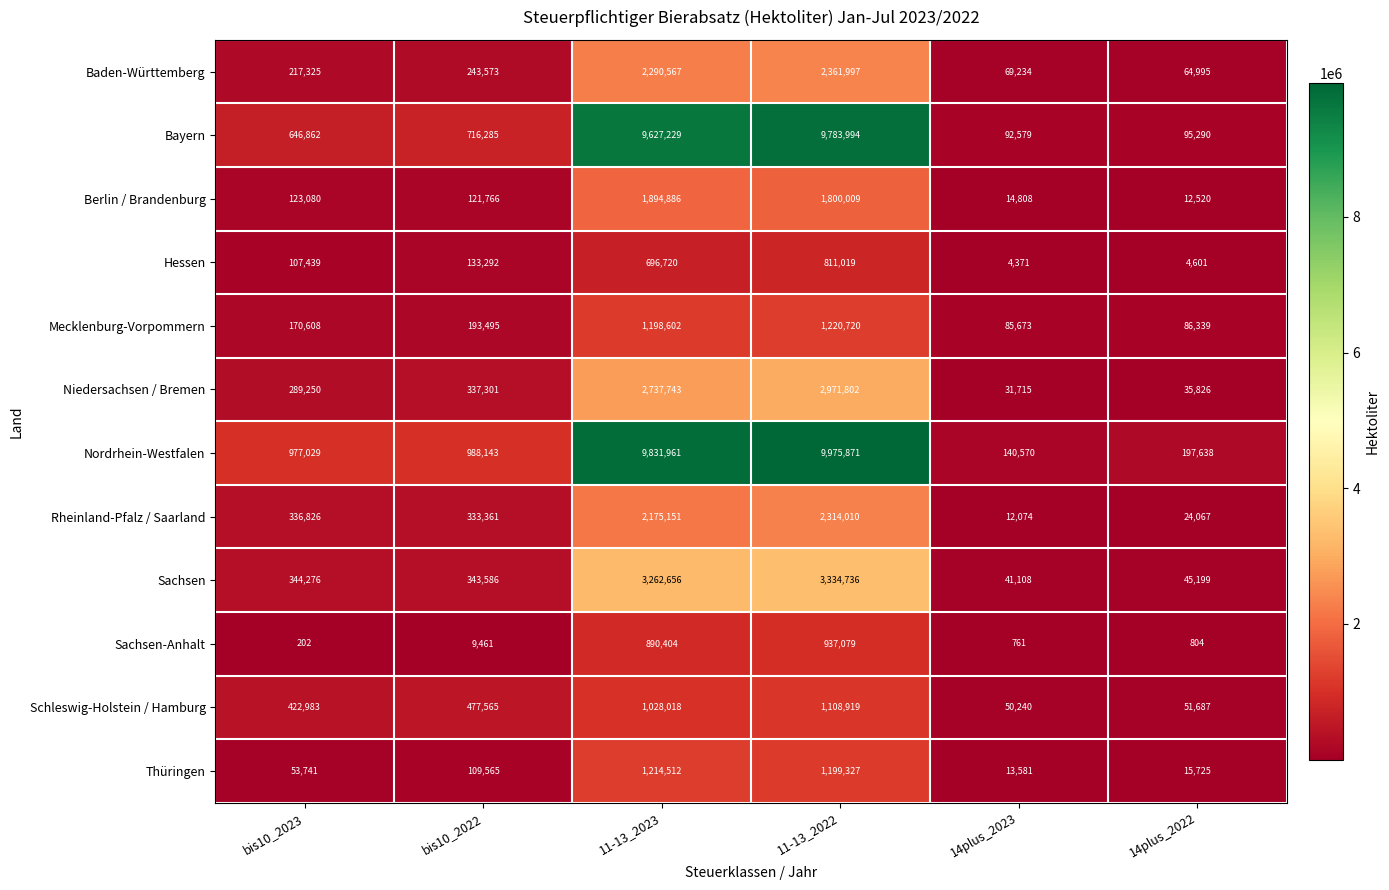

What is the spread (max minus min) of values at bis10_2023?

976827